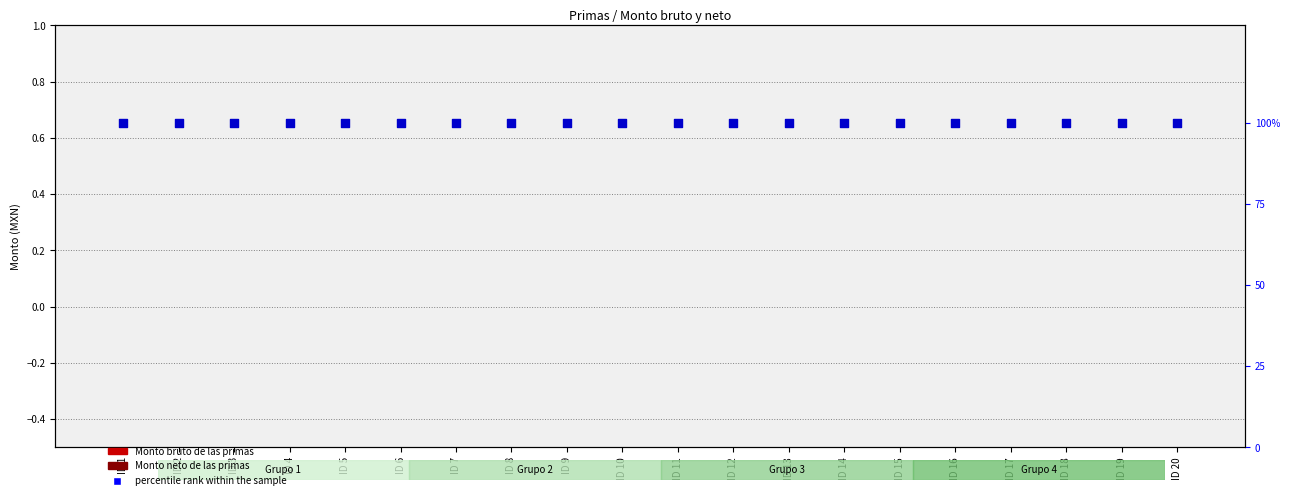

Which series has the largest Y range (max minus min)?

Monto bruto de las primas